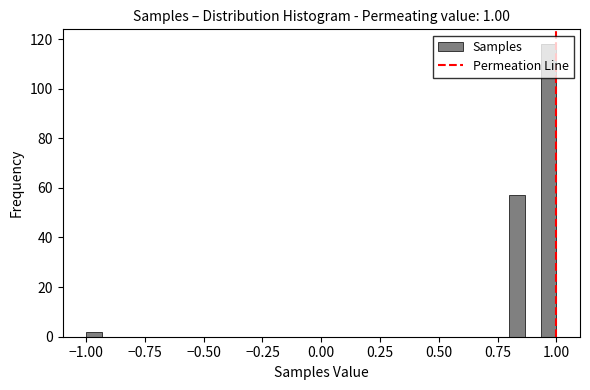

Read against the x-axis, roughly where is the centre of the tallest bar?

0.95